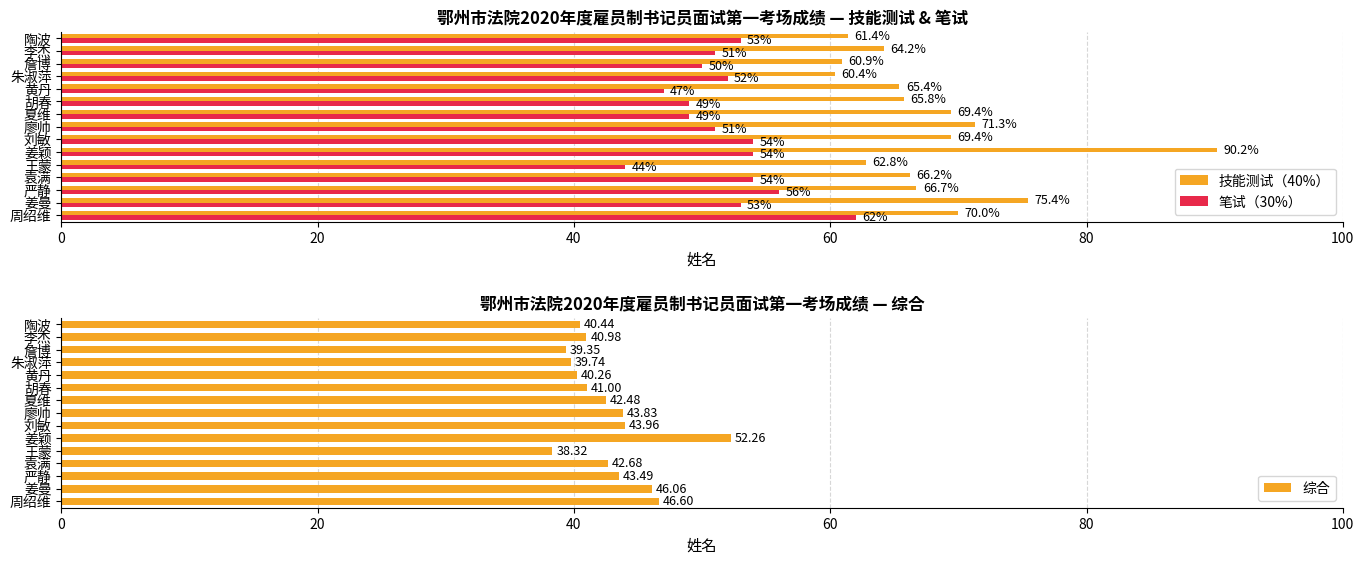

True or false: 技能测试（40%） has a value of 113.0 at 袁满.

False